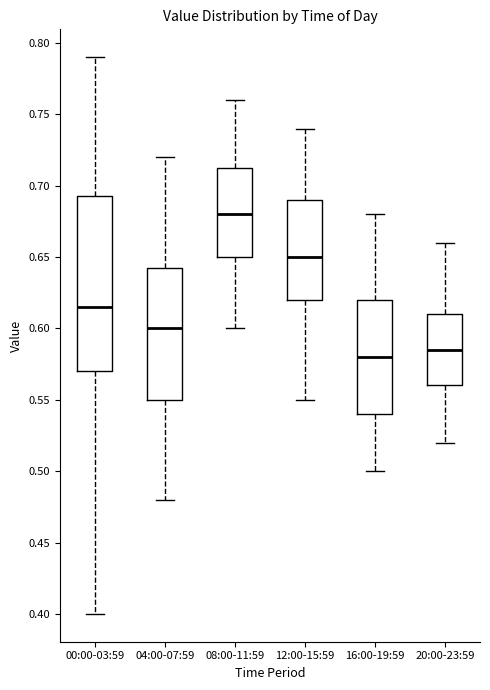

Reading left to right, read every box against the y-axis: the position of its median line, the range the box covers, and the ends of its whiskers. The values are not printed on the chart, so give them approximately, as read against the axis.

00:00-03:59: median 0.615, box 0.570 to 0.695, whiskers 0.400 to 0.790
04:00-07:59: median 0.600, box 0.550 to 0.645, whiskers 0.480 to 0.720
08:00-11:59: median 0.680, box 0.650 to 0.715, whiskers 0.600 to 0.760
12:00-15:59: median 0.650, box 0.620 to 0.690, whiskers 0.550 to 0.740
16:00-19:59: median 0.580, box 0.540 to 0.620, whiskers 0.500 to 0.680
20:00-23:59: median 0.585, box 0.560 to 0.610, whiskers 0.520 to 0.660